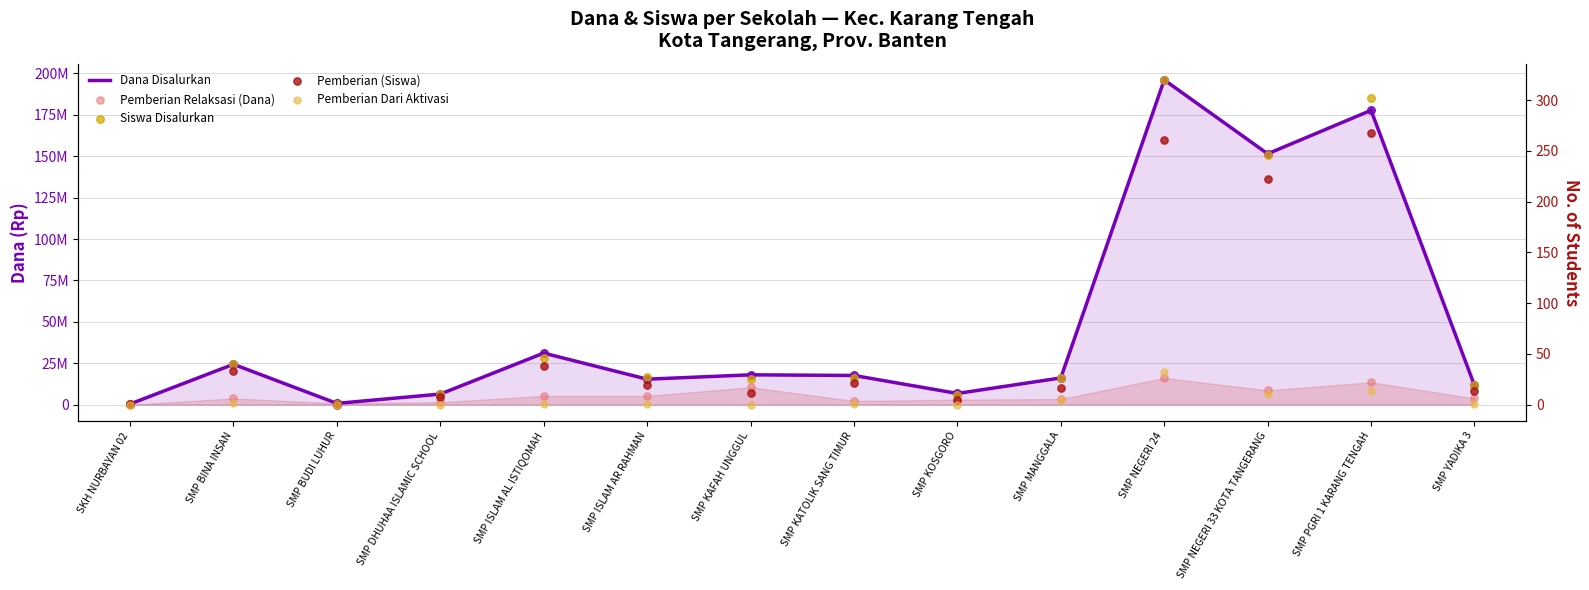

What are all the series names shown in the legend?

Dana Disalurkan, Pemberian Relaksasi (Dana), Siswa Disalurkan, Pemberian (Siswa), Pemberian Dari Aktivasi